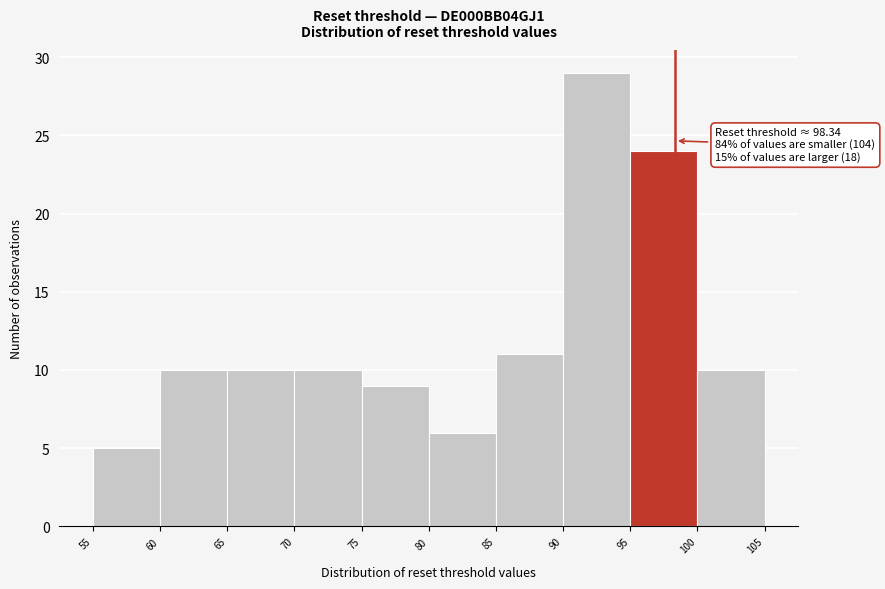

Over which range of the x-axis is the bar tallest?

90 to 95